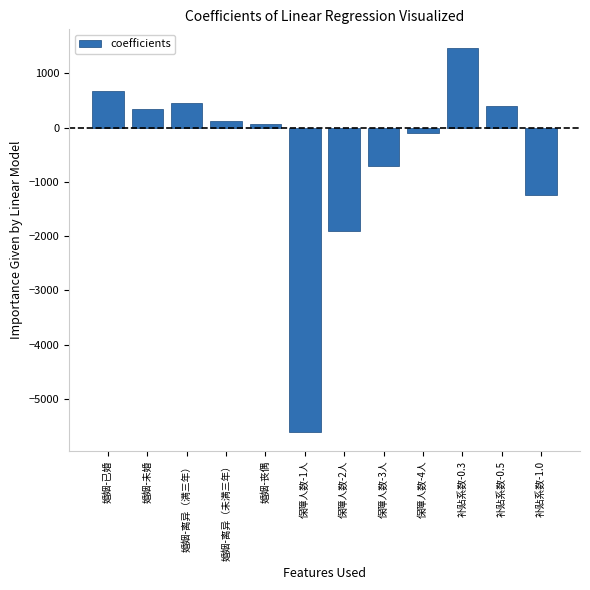

What is the approximate value at 保障人数-1人?

-5600.0